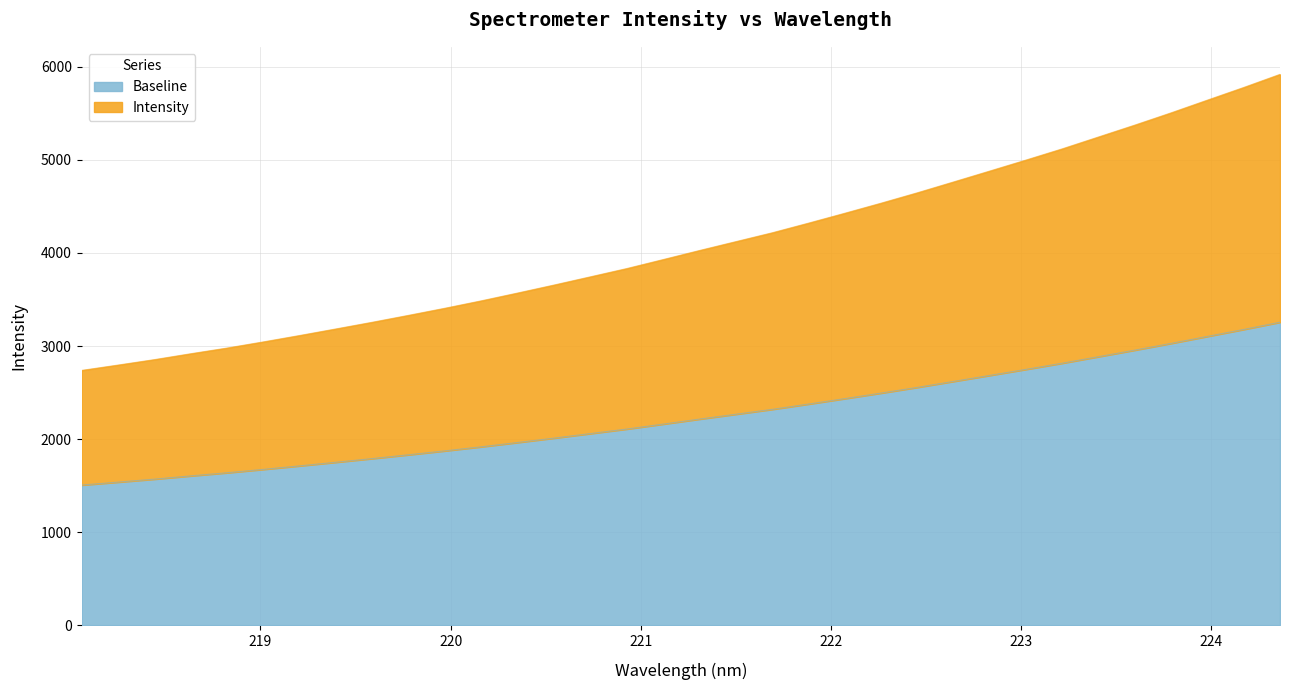

What is the difference between the maximum and minimum values?

3181.4